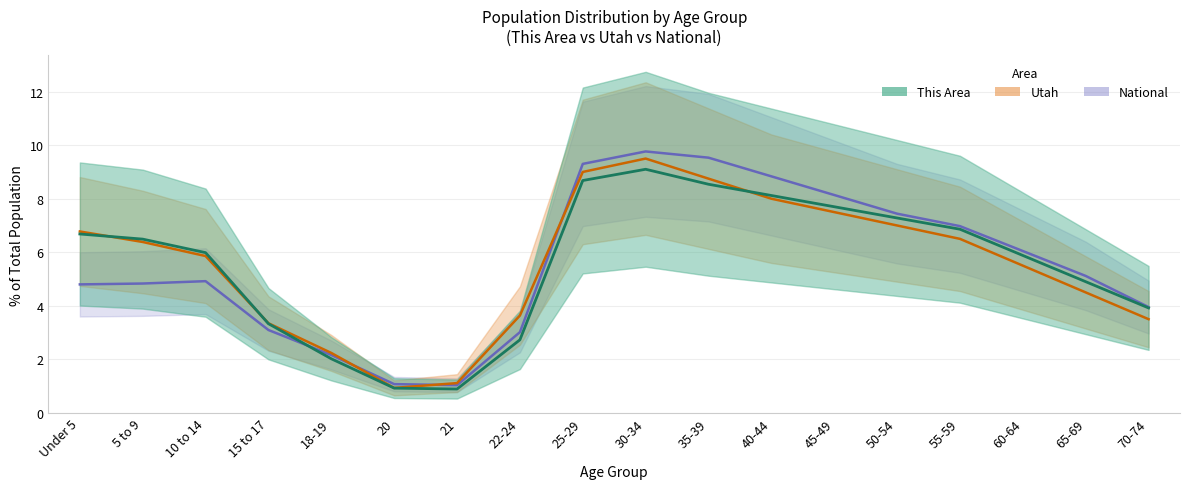

The value of National at 21 is 1.5. True or false?

False